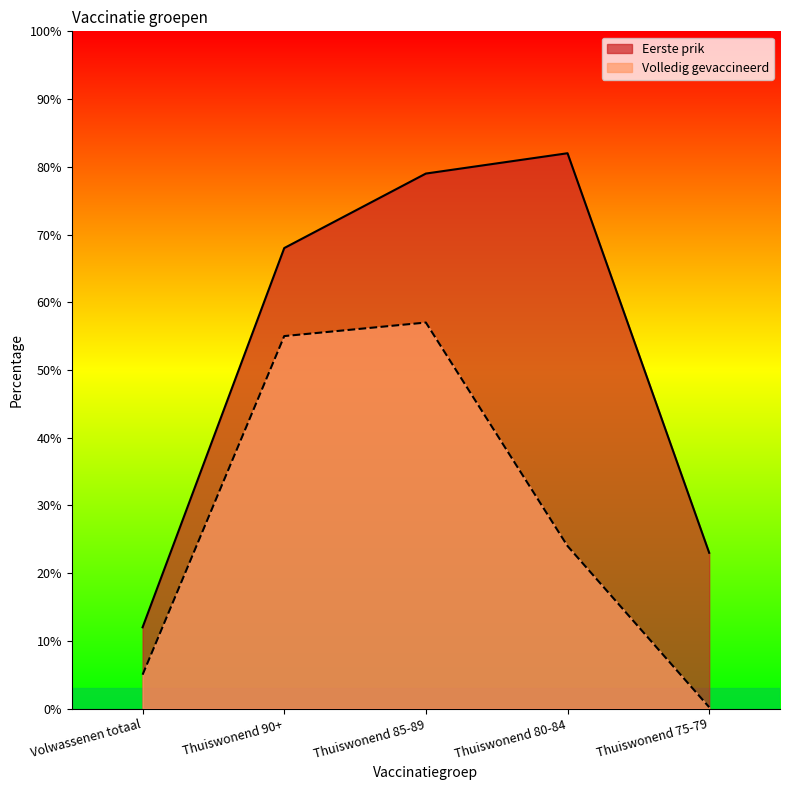

What is the sum of the Eerste prik values at Thuiswonend 85-89 and Thuiswonend 80-84?

161.0